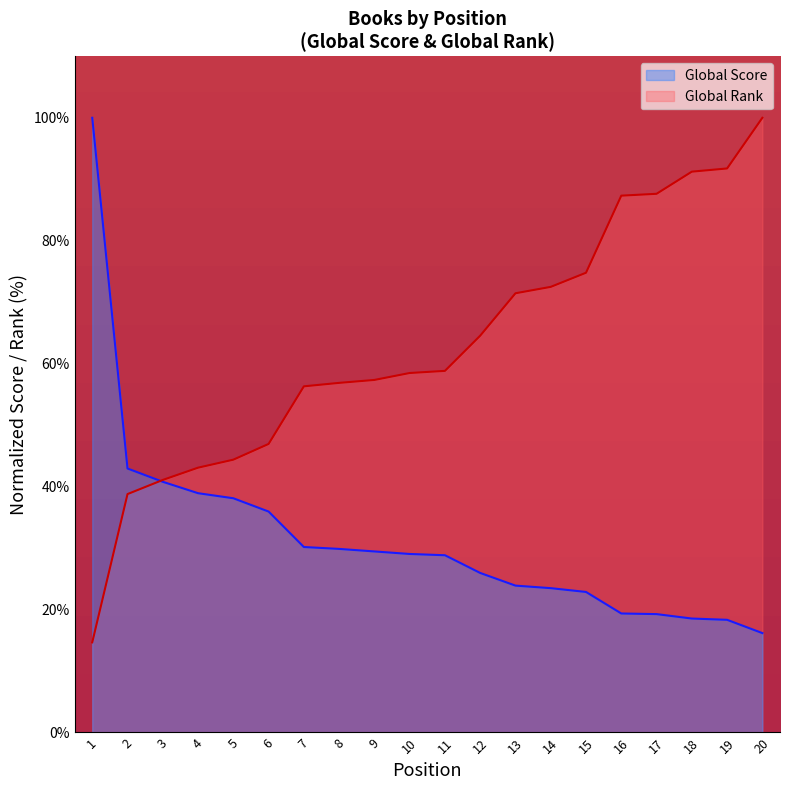

What is the maximum value shown in the chart?

100.0